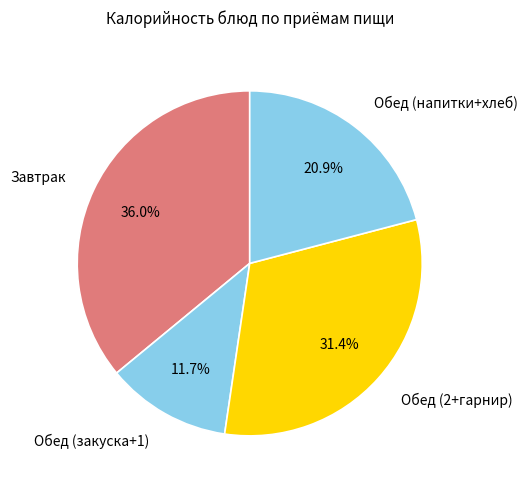

Does any single category account for the majority?

No